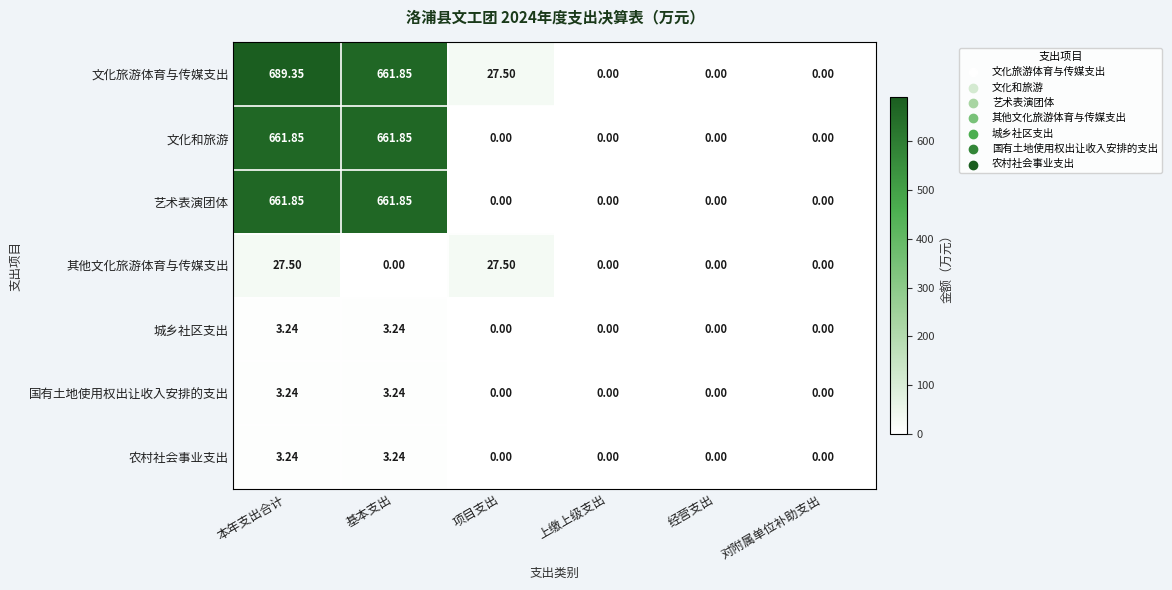

How many values in the 国有土地使用权出让收入安排的支出 series exceed 0?

2